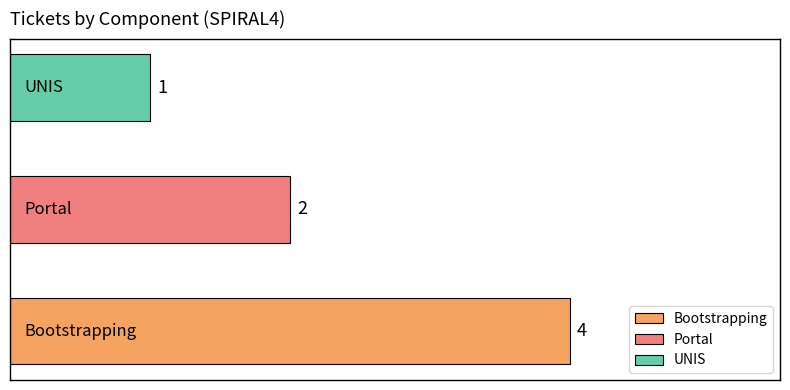

What is the sum of all values?

7